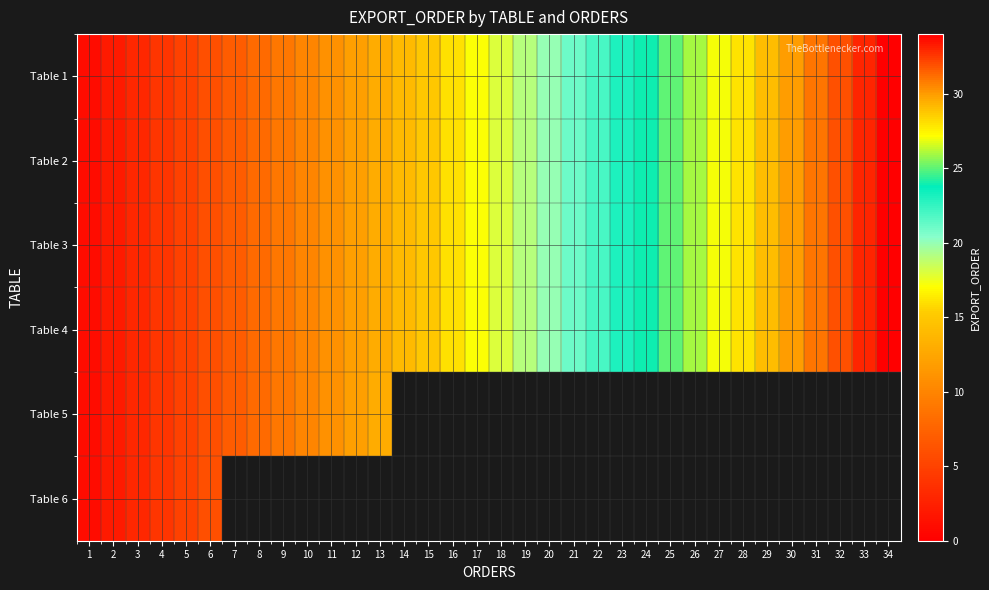

What is the average value of the Table 2 series?

17.5